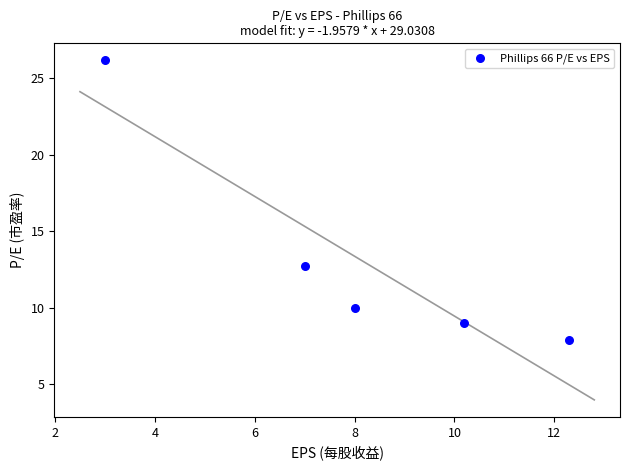

What Y value in the scatter plot is closest to 17?

12.8